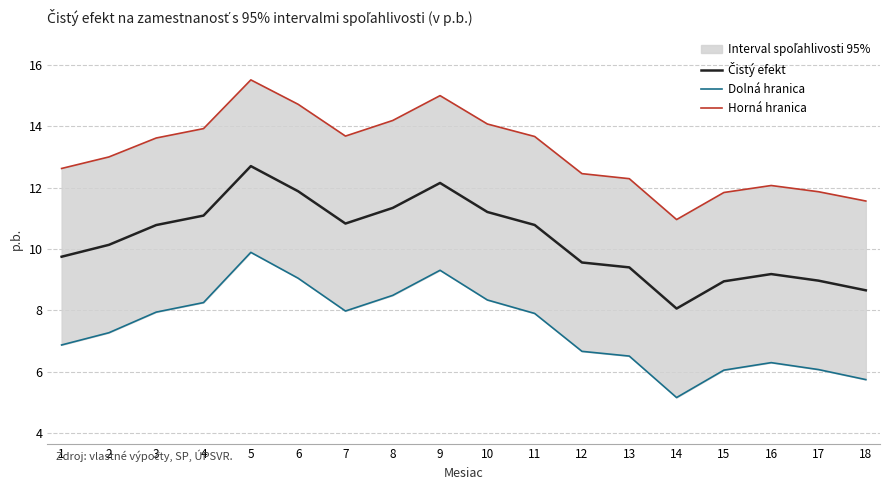

True or false: Horná hranica has more than 1 interior local peaks.

True